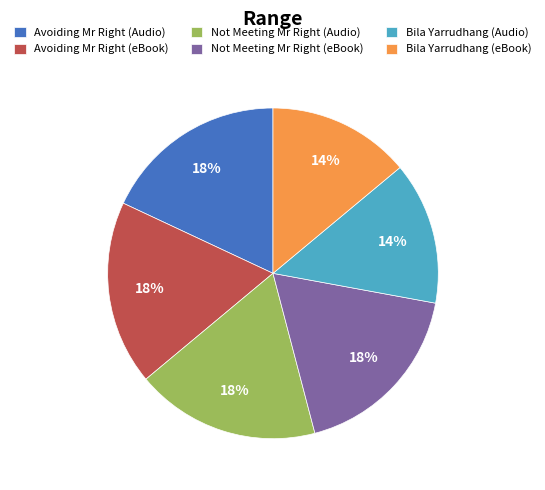

What percentage is the Bila Yarrudhang (eBook) slice, to the nearest percent?

14%